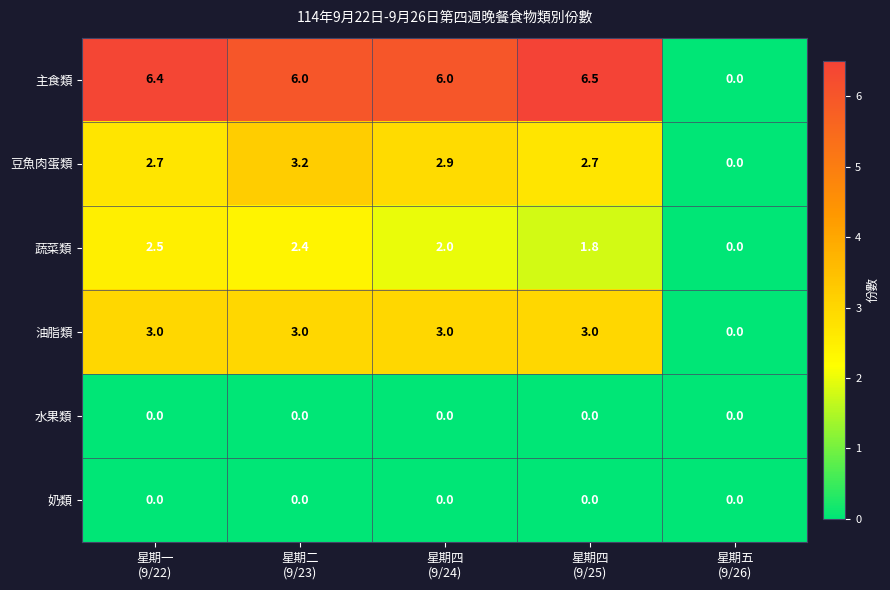

Reading right to left, extract all data points from this chart.

主食類: 0.0	6.5	6.0	6.0	6.4
豆魚肉蛋類: 0.0	2.7	2.9	3.2	2.7
蔬菜類: 0.0	1.8	2.0	2.4	2.5
油脂類: 0.0	3.0	3.0	3.0	3.0
水果類: 0.0	0.0	0.0	0.0	0.0
奶類: 0.0	0.0	0.0	0.0	0.0